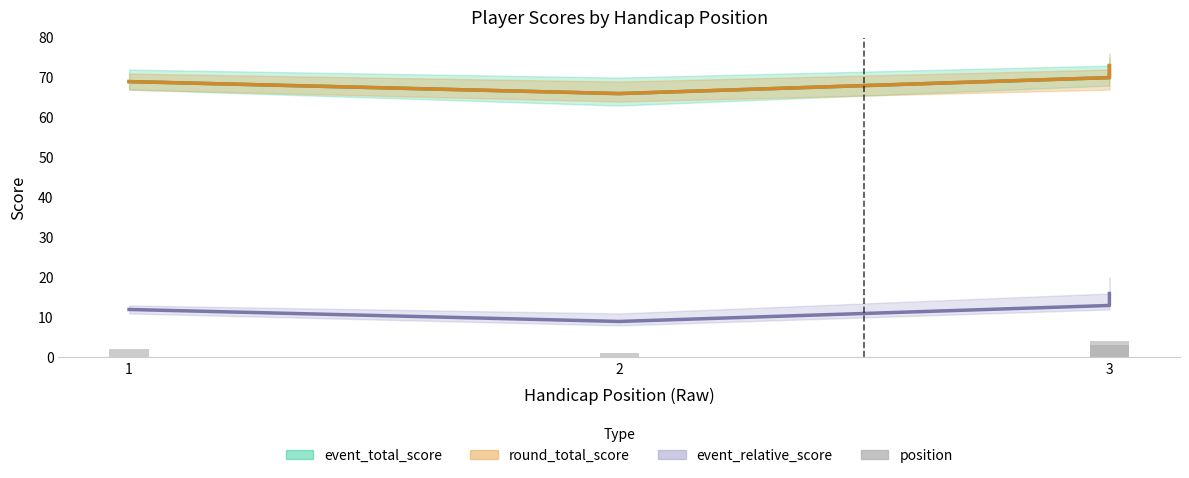

Is it true that the value at 2 is 1?

True